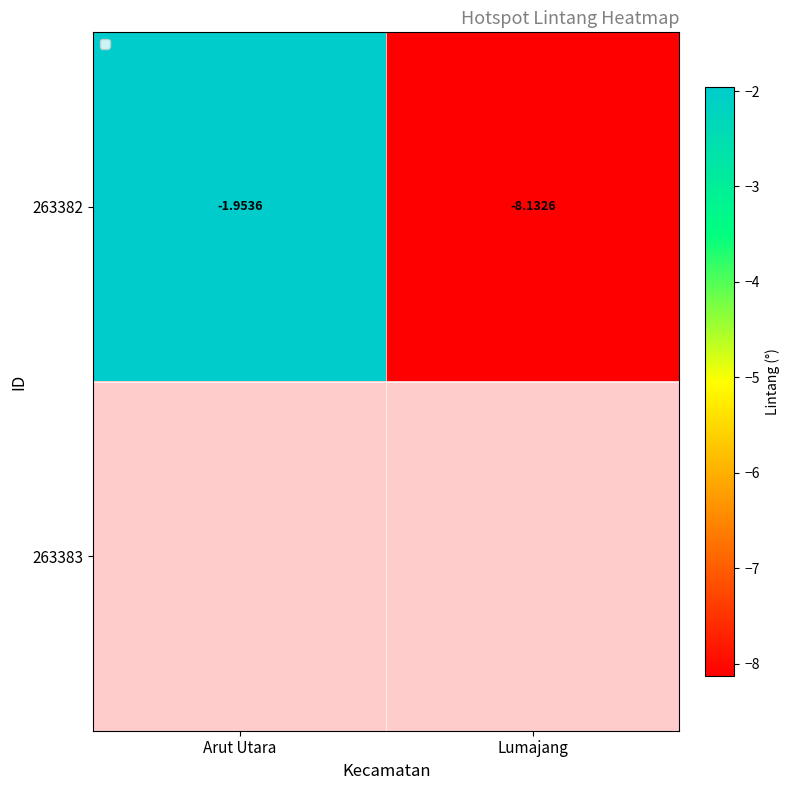

Count the number of data series in this chart.

2